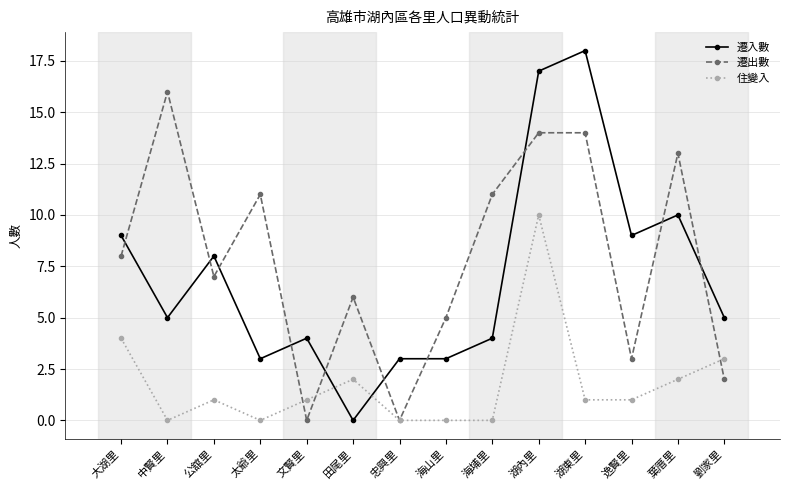

What is the sum of all 住變入 values?

25